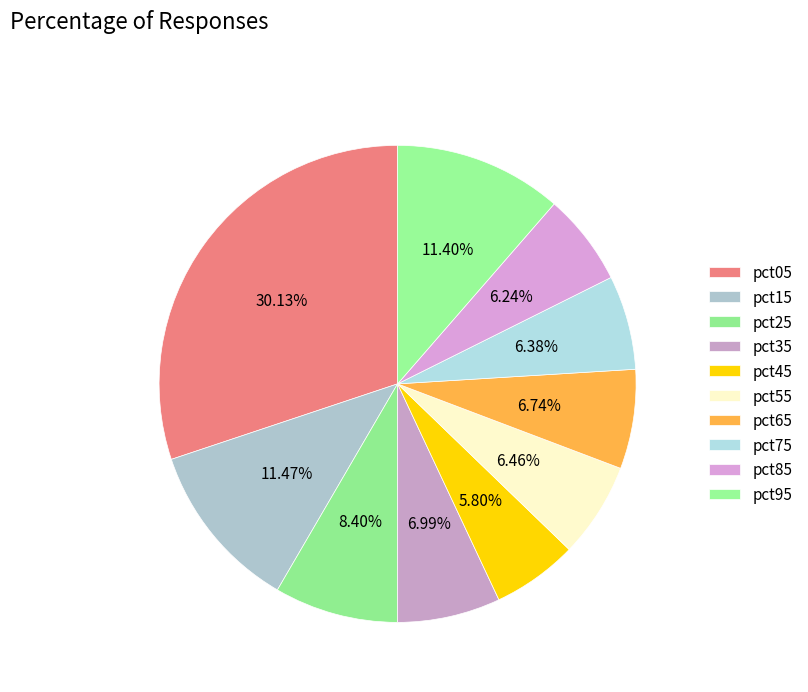

How many segments does this pie chart have?

10